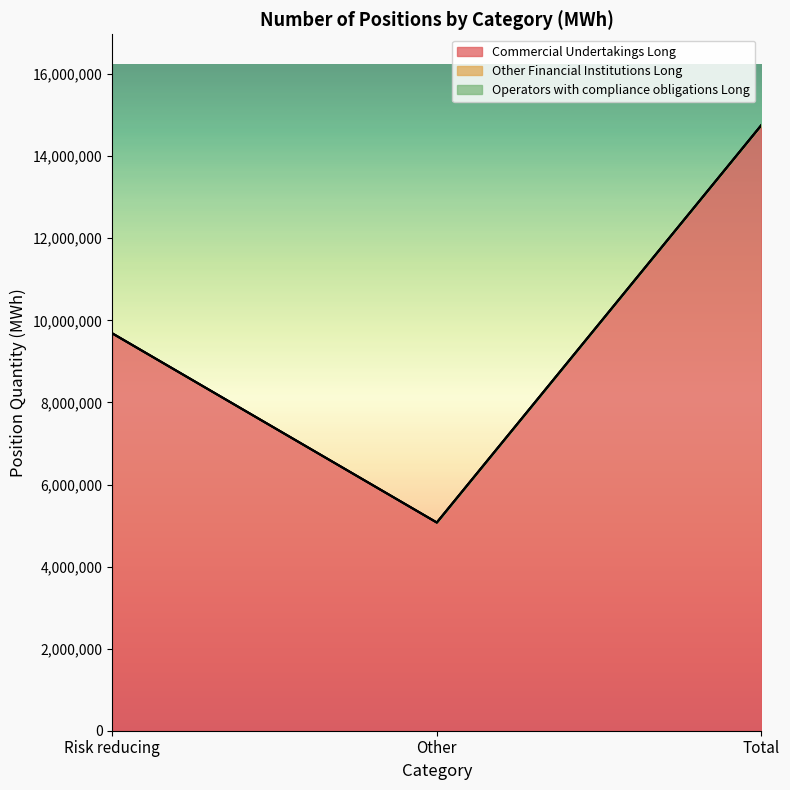

Which has a higher value, Risk reducing or Other?

Risk reducing